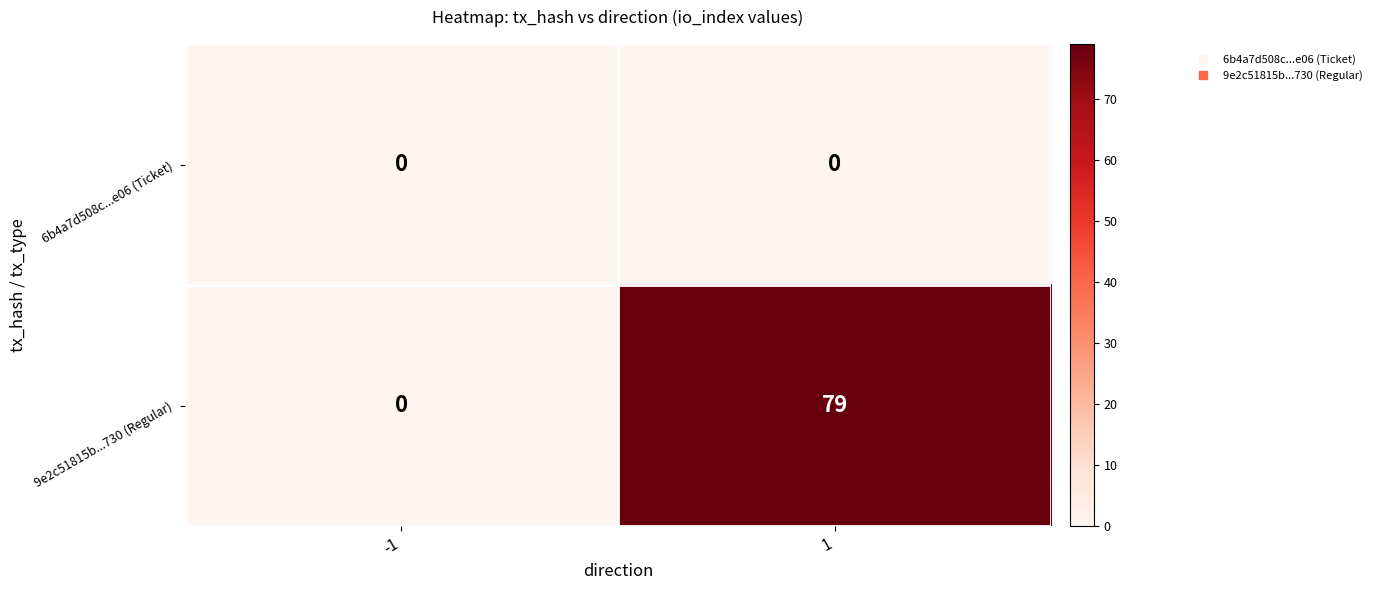

What is the difference between the 9e2c51815b...730 (Regular) values at -1 and 1?

79